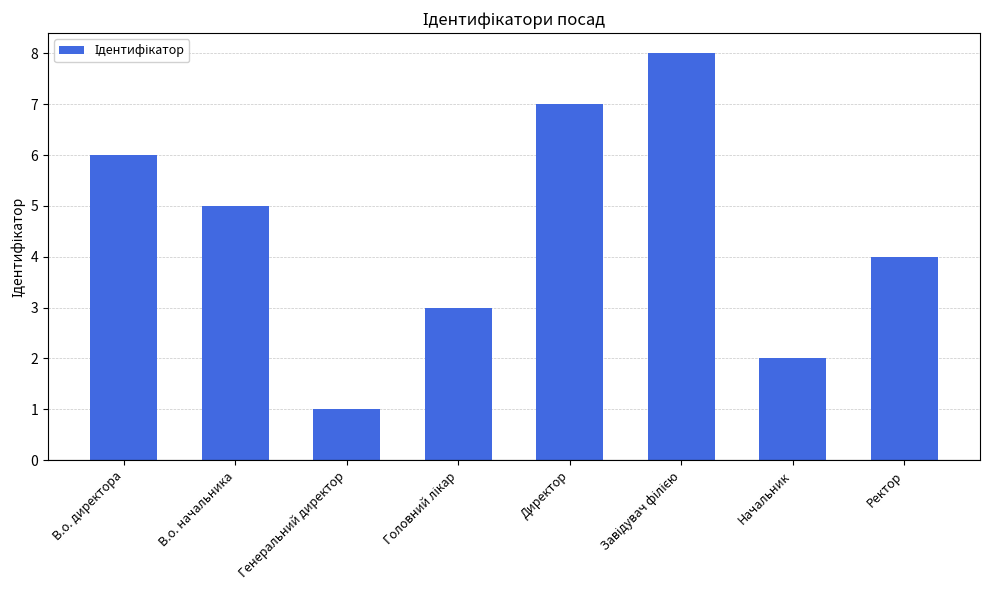

Approximately how many times larger is the value at Начальник compared to В.о. начальника?

0.4